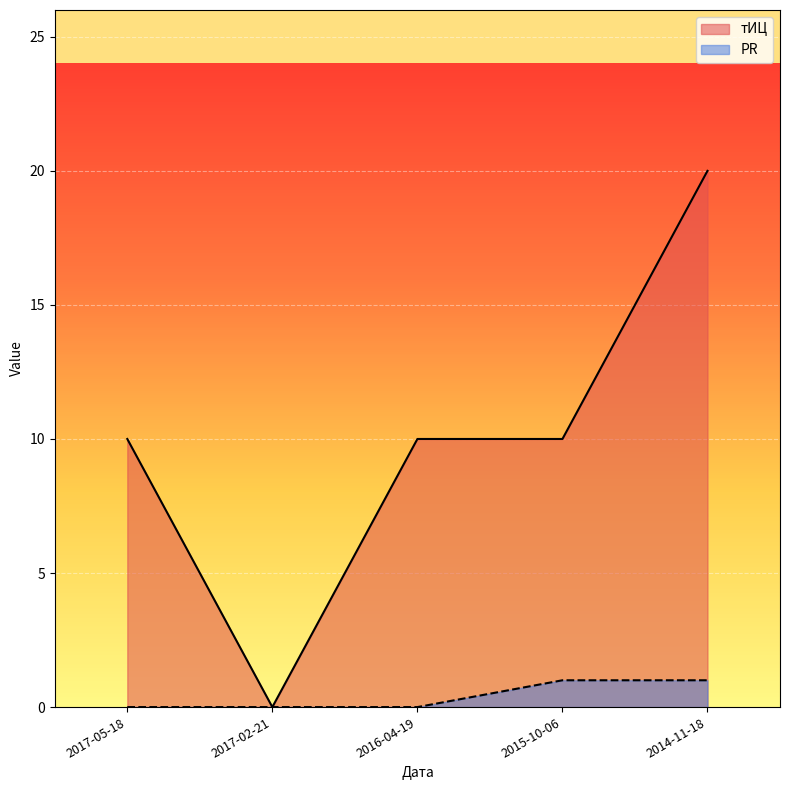

Is it true that тИЦ equals 32 at 2014-11-18?

False